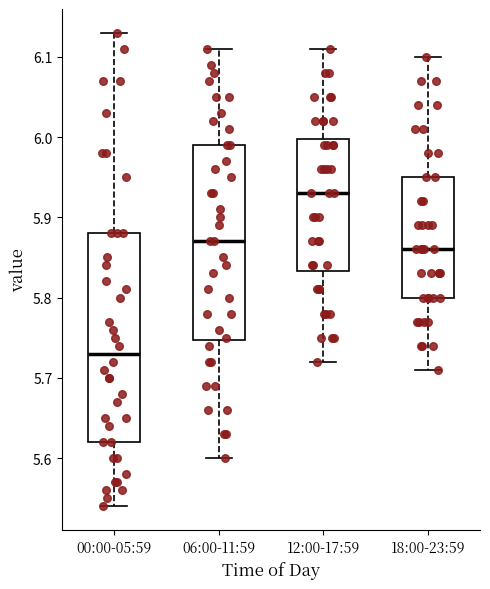

Comparing the boxes themselves (not the whiskers), which one is the tallest?

00:00-05:59